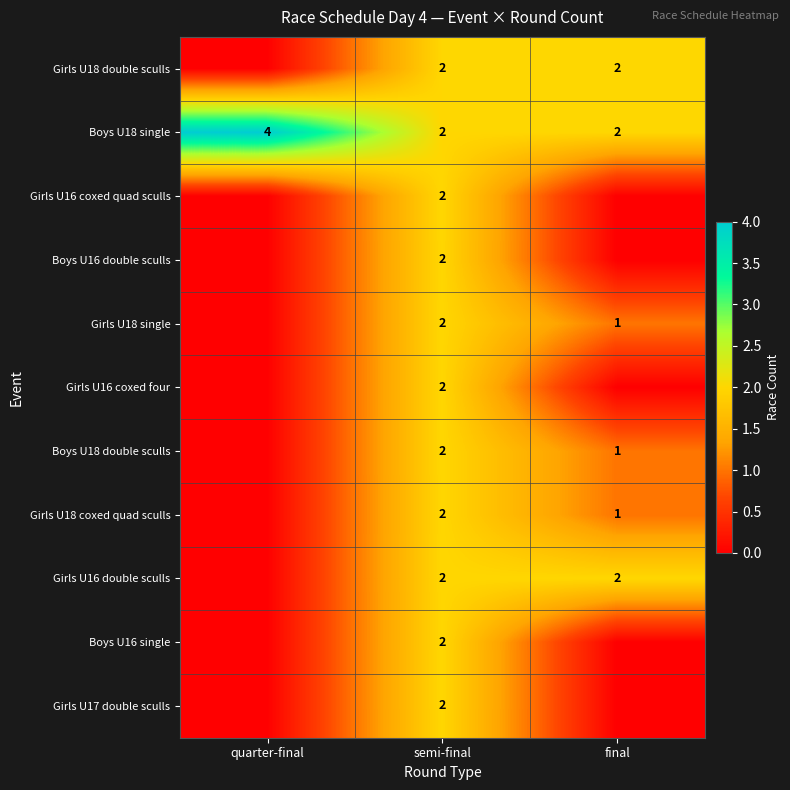

True or false: Girls U18 double sculls has a value of 1 at final.

False